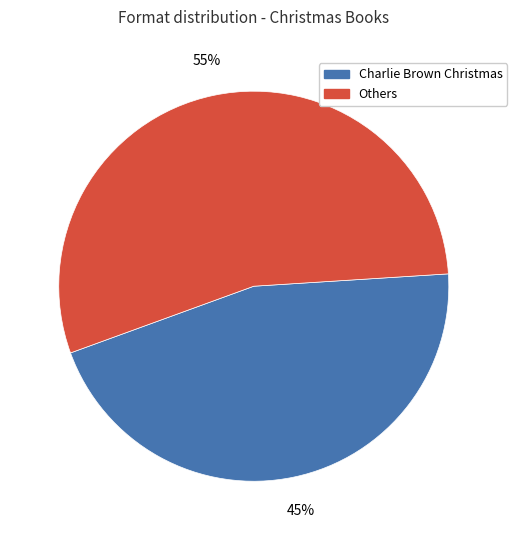

Is there any slice that represents more than half of the pie?

Yes